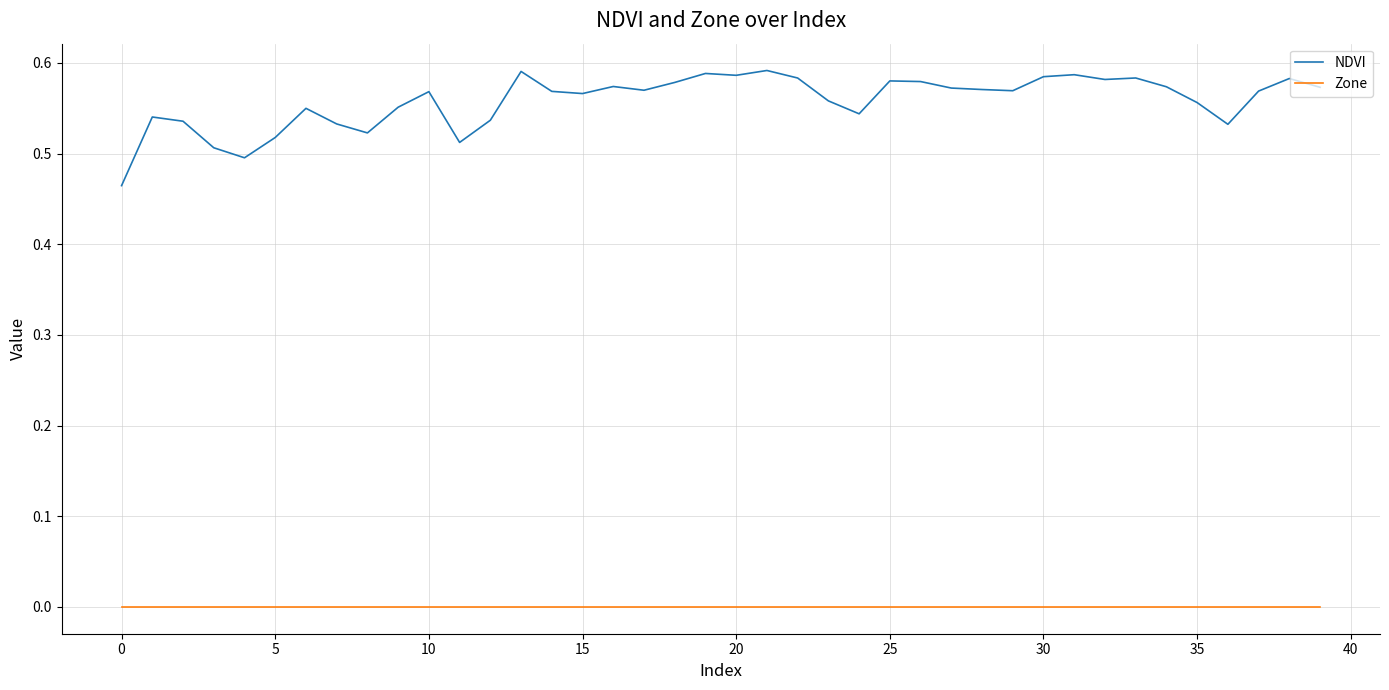

Rank the series by their average value, from highest to lowest.

NDVI, Zone